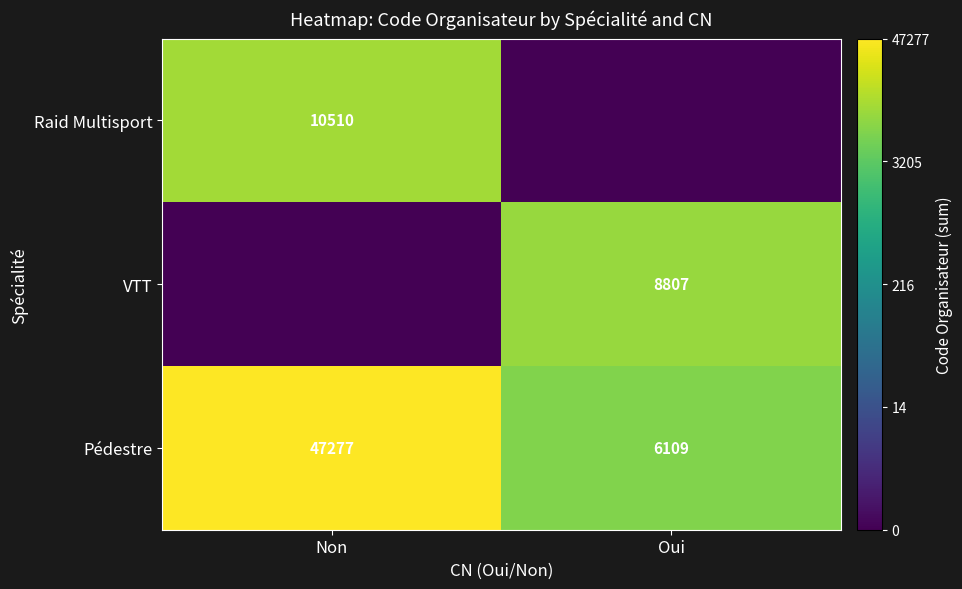

Is it true that Pédestre equals 71174 at Non?

False